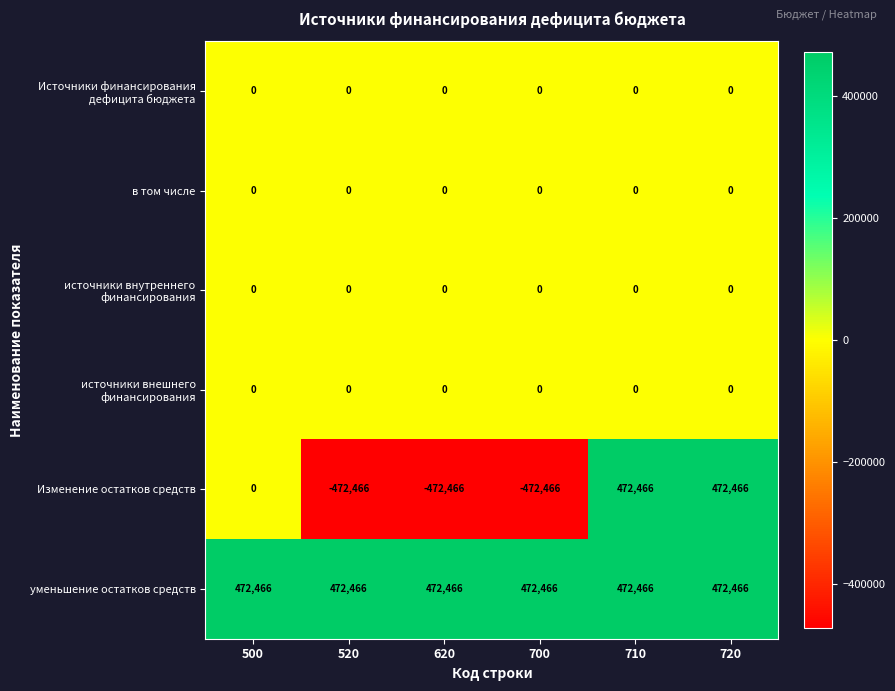

True or false: Изменение остатков средств has a value of 209121 at 710.

False